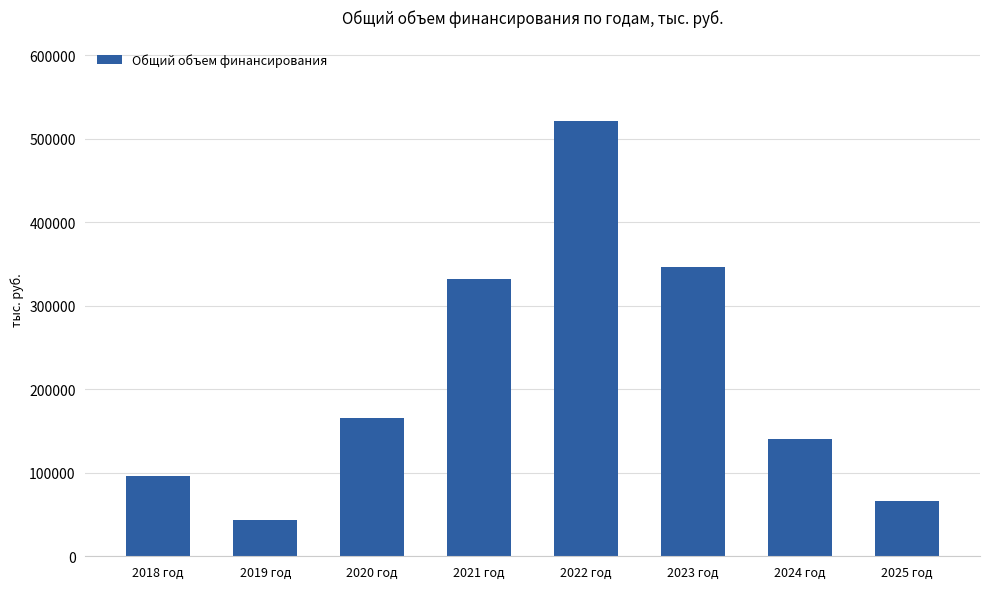

Reading left to right, list all the values displayed in this chart.

2018 год=95590.4	2019 год=43311.1	2020 год=166086.4	2021 год=331599.0	2022 год=521714.4	2023 год=346815.4	2024 год=139841.8	2025 год=66630.3